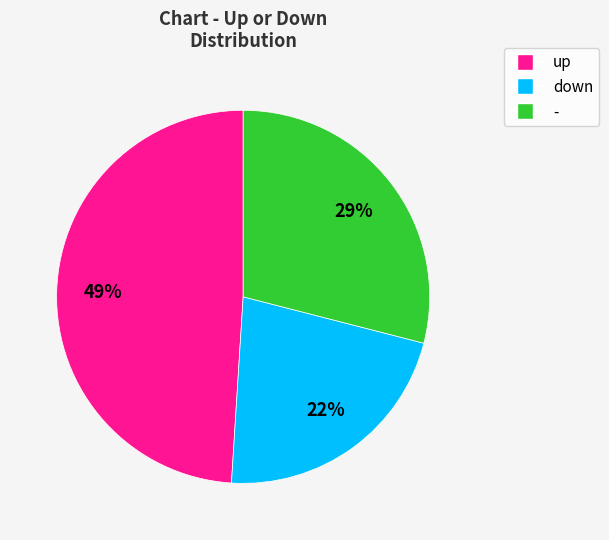

What is the ratio of the value at down to the value at -?

0.8